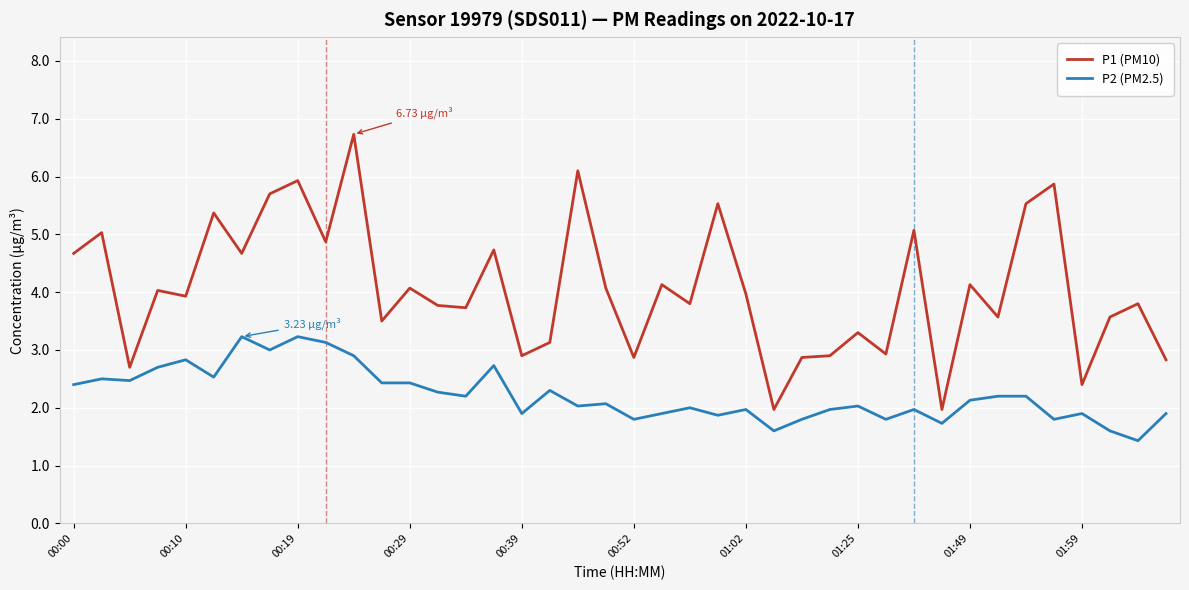

True or false: P1 (PM10) has more than 2 interior local peaks.

True